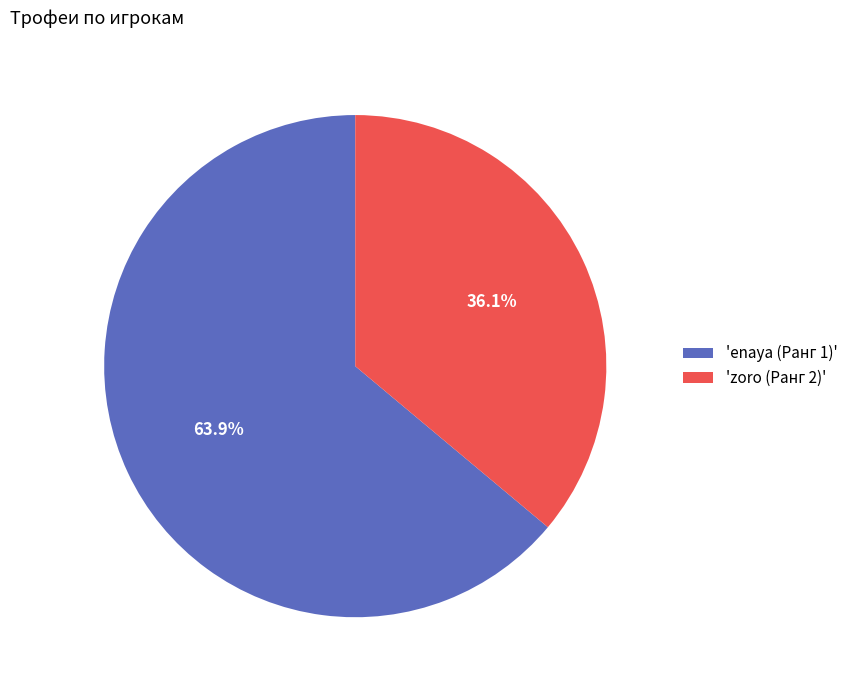

Does 'zoro (Ранг 2)' represent more than half of the total?

No